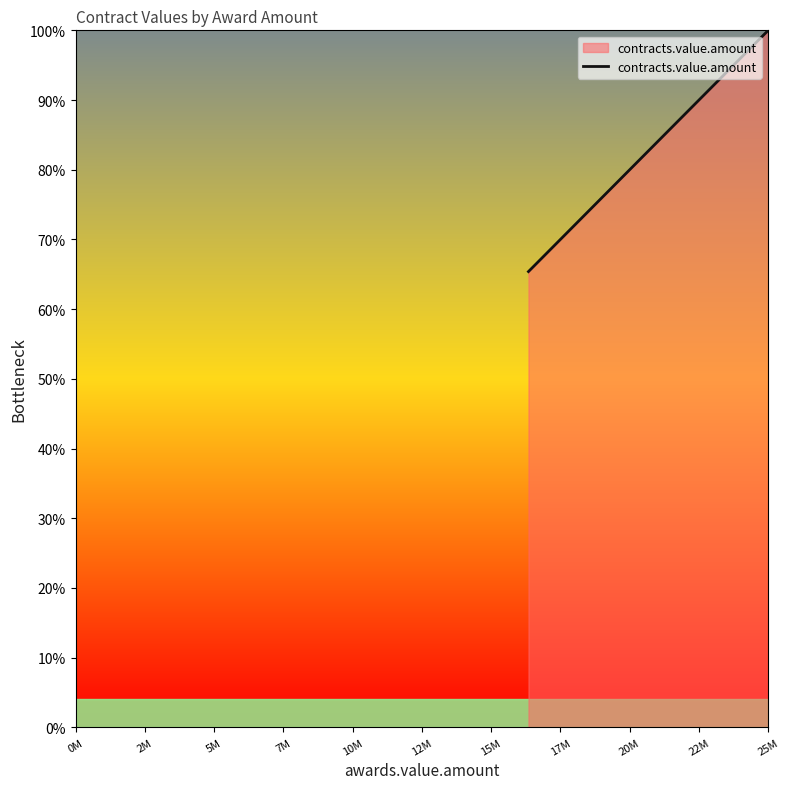

What is the difference between the maximum and minimum values?

34.6